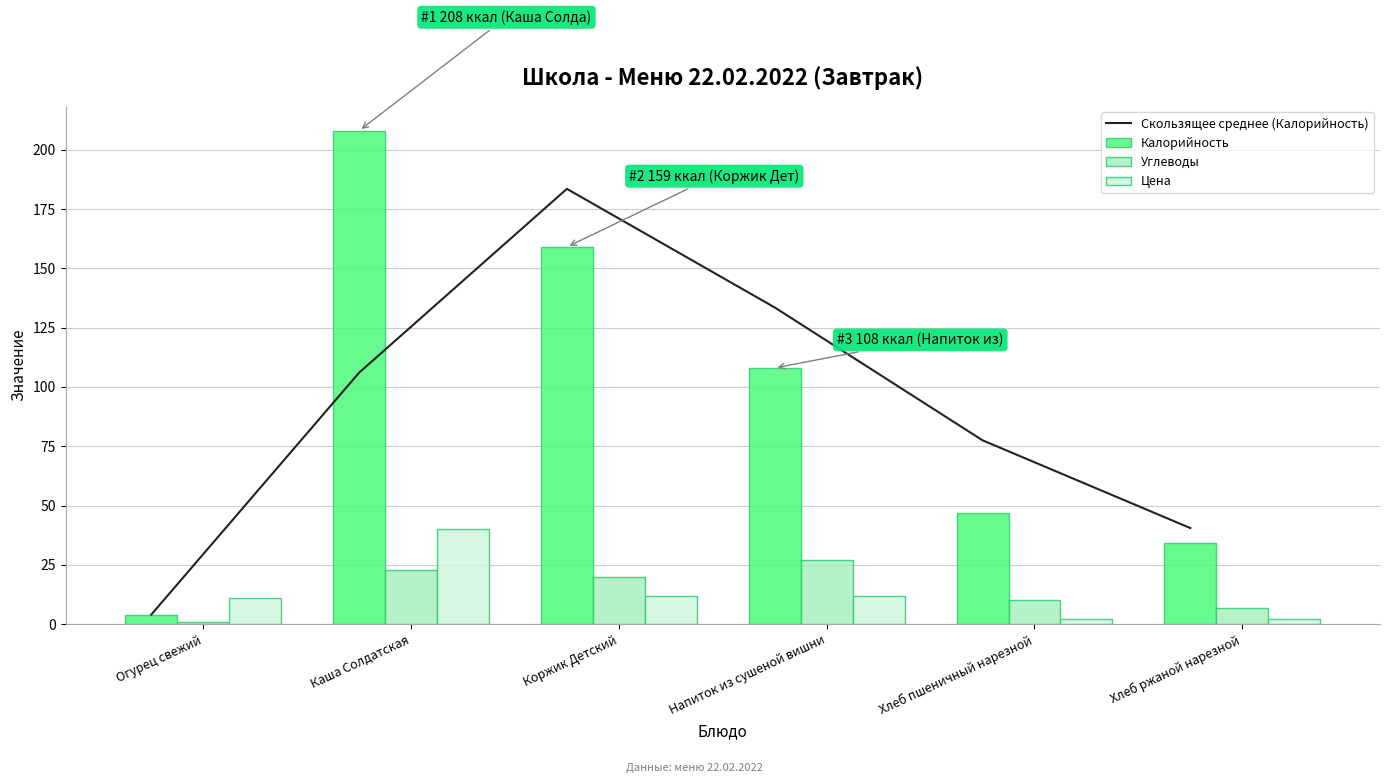

Which has a higher value, Хлеб пшеничный нарезной or Коржик Детский?

Коржик Детский